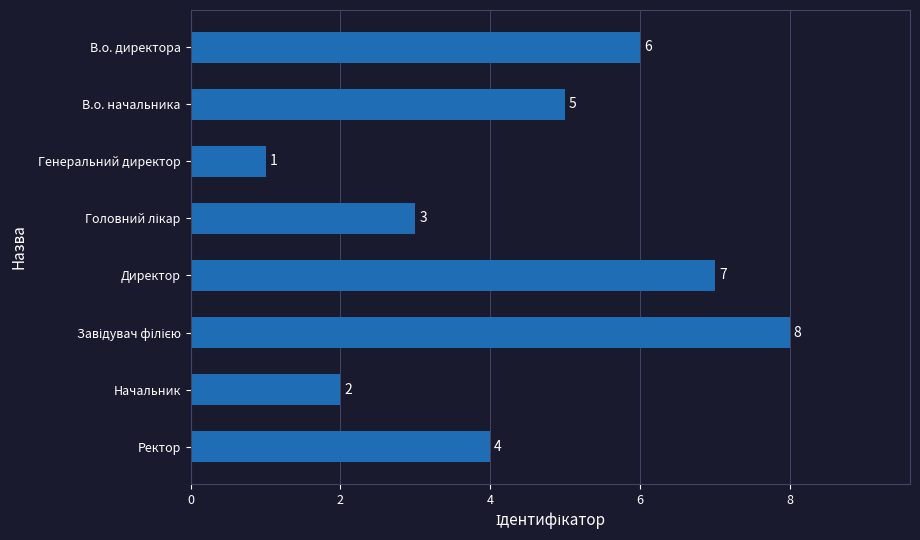

What is the sum of the values at Директор and Ректор?

11